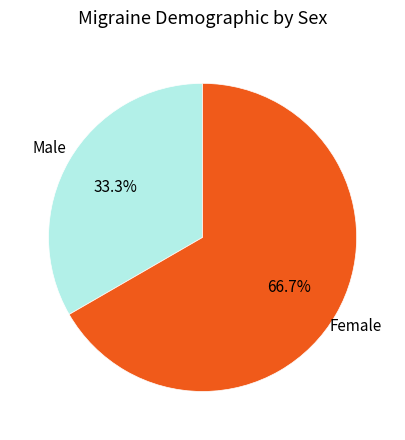

Is there any slice that represents more than half of the pie?

Yes